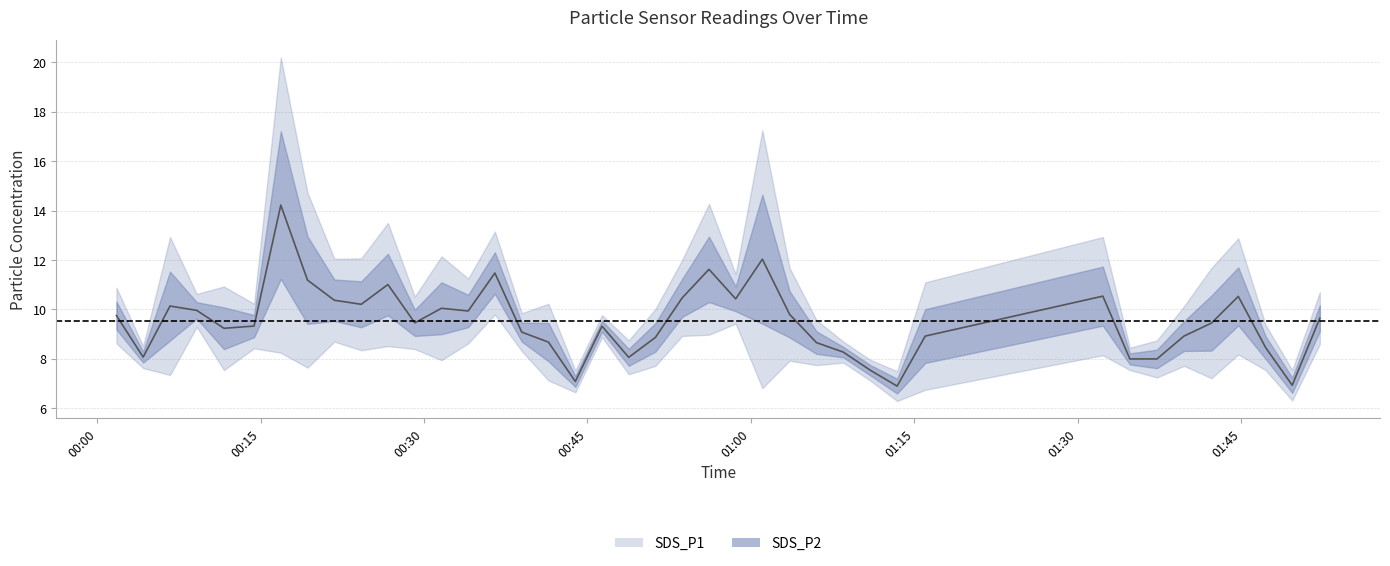

True or false: SDS_P1 and SDS_P2 intersect in this chart.

False